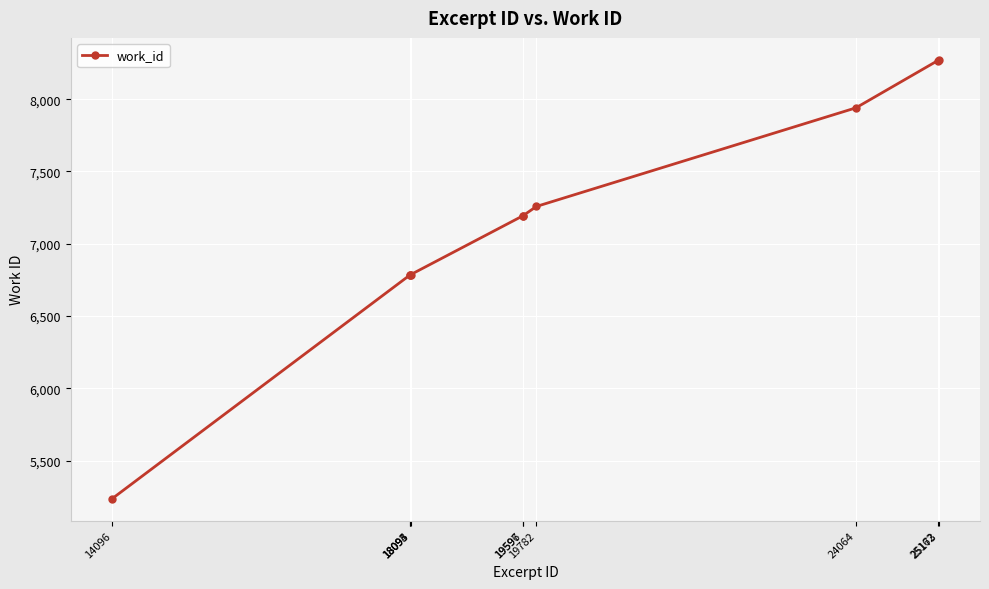

What is the value of the 9th point from the left?

8267